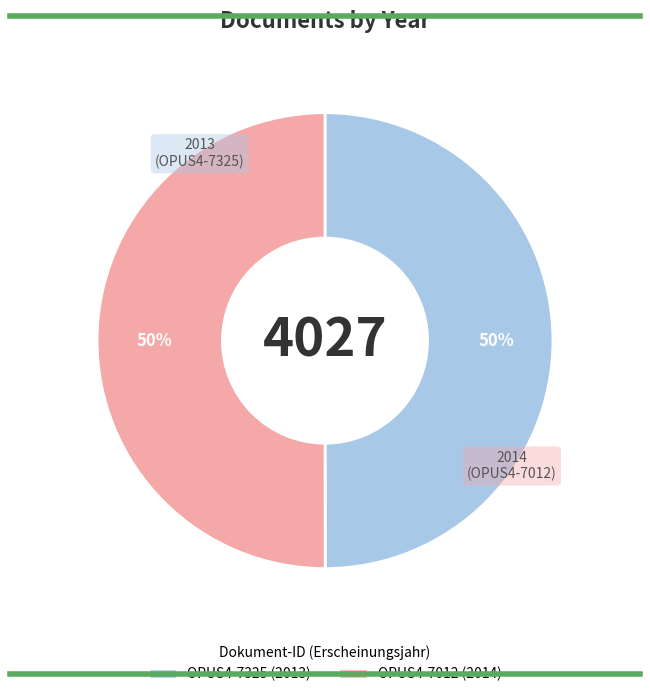

Combined, do OPUS4-7012 and OPUS4-7325 account for over 50%?

Yes